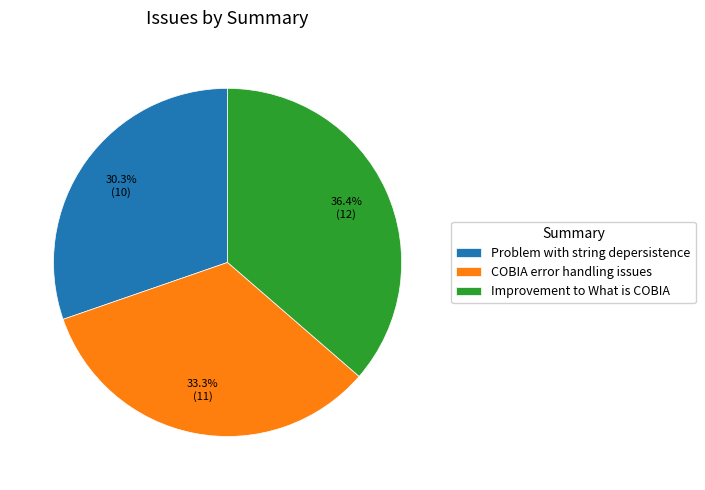

Does Problem with string depersistence account for over 50% of the chart?

No